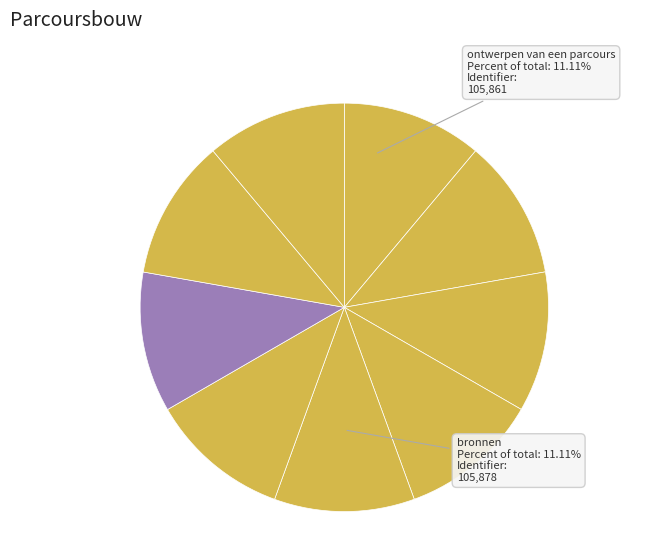

How many segments does this pie chart have?

9